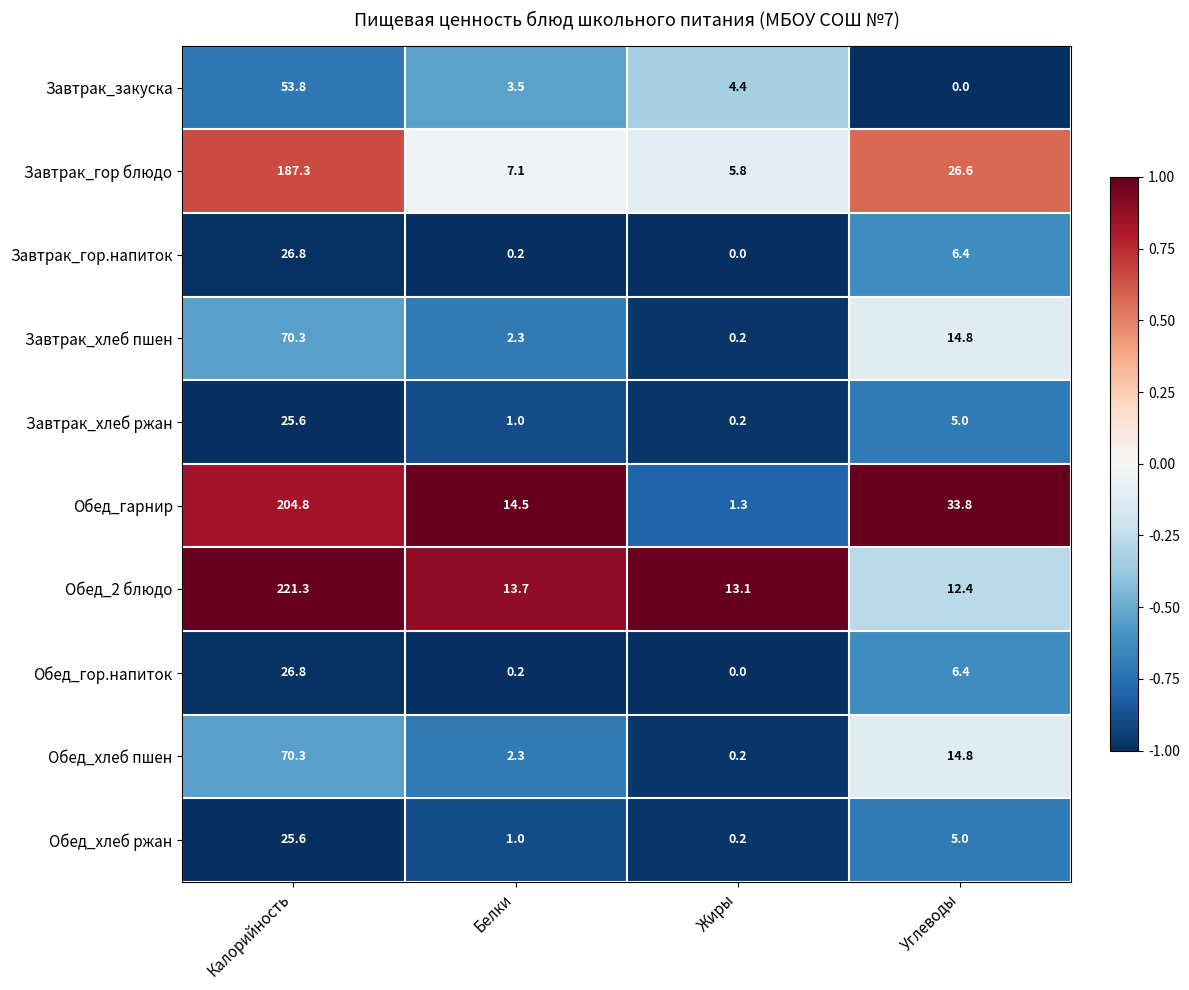

What is the maximum value shown in the chart?

221.3